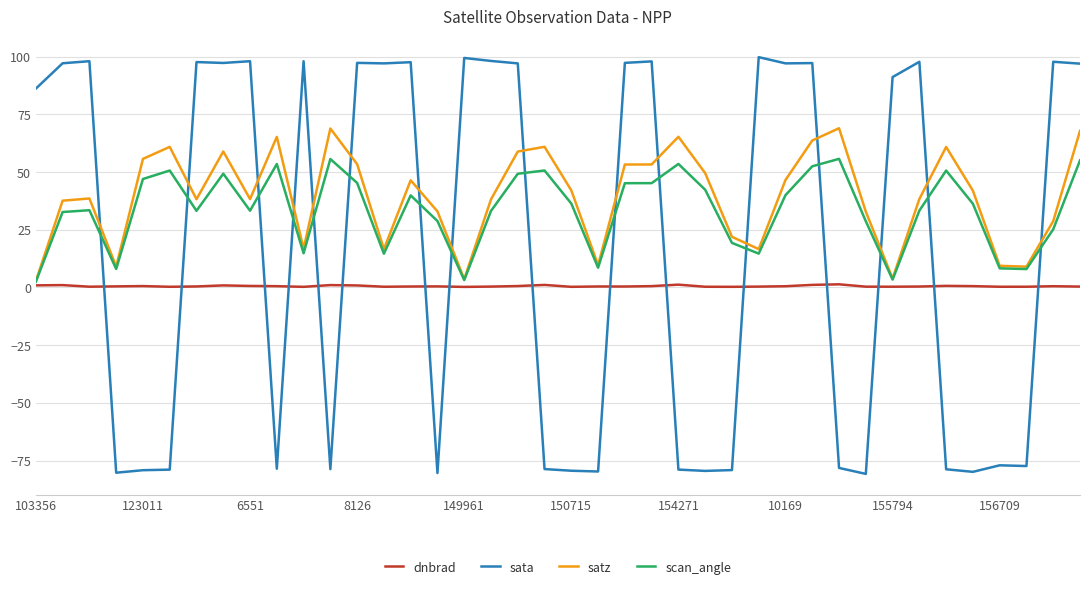

What is the greatest value displayed?

99.8